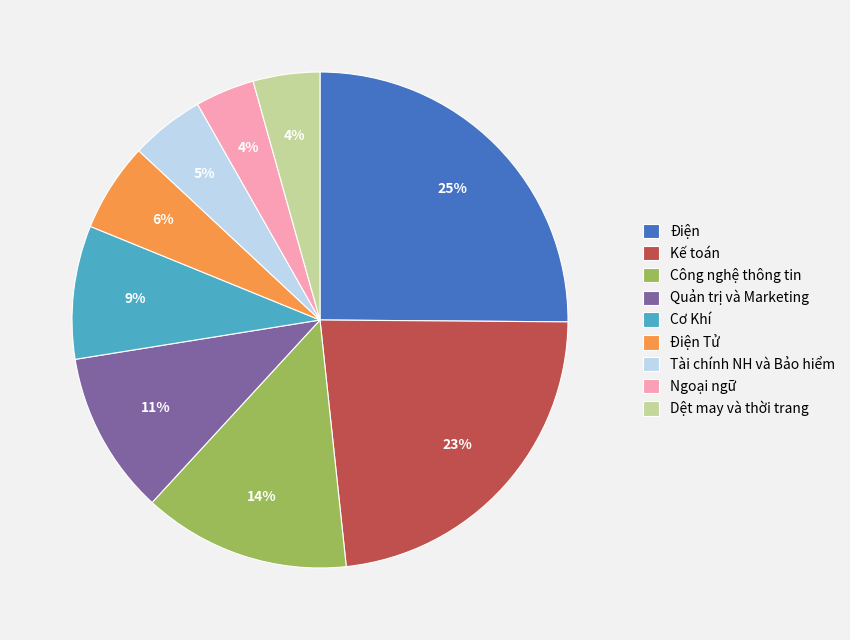

Between Kế toán and Quản trị và Marketing, which is larger?

Kế toán